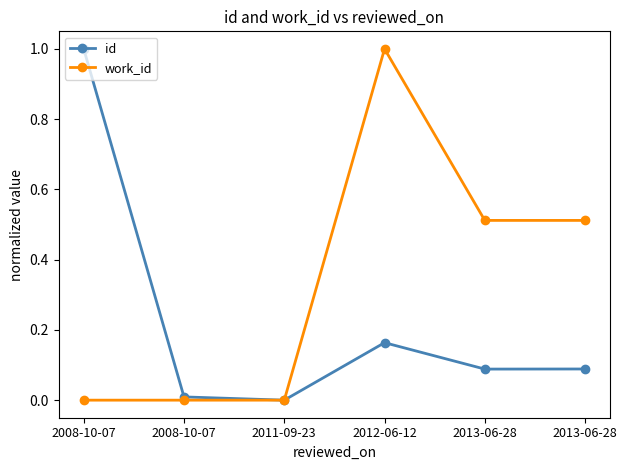

What are all the series names shown in the legend?

id, work_id